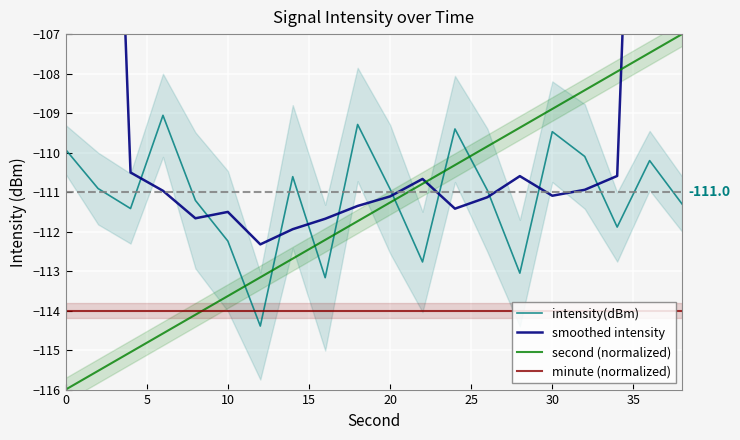

How many intersections are there between smoothed intensity and intensity(dBm)?

10